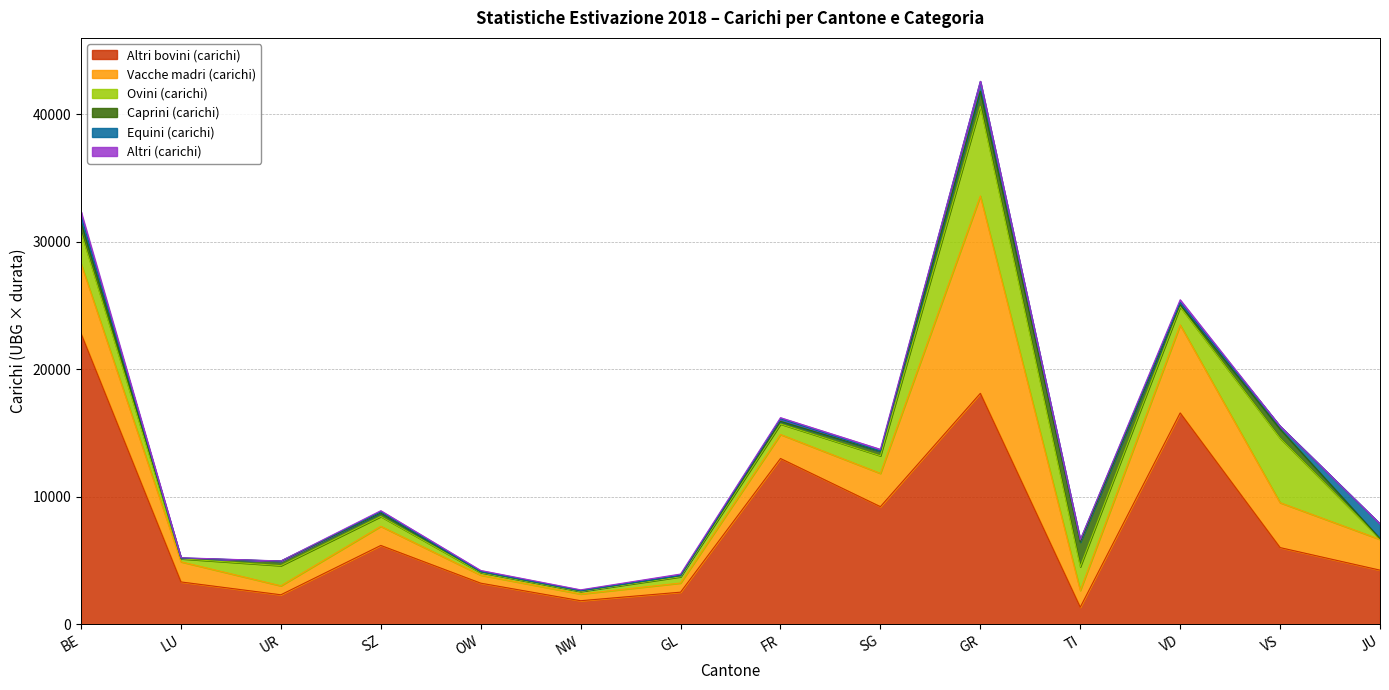

What is the label of the 8th point from the left?

FR